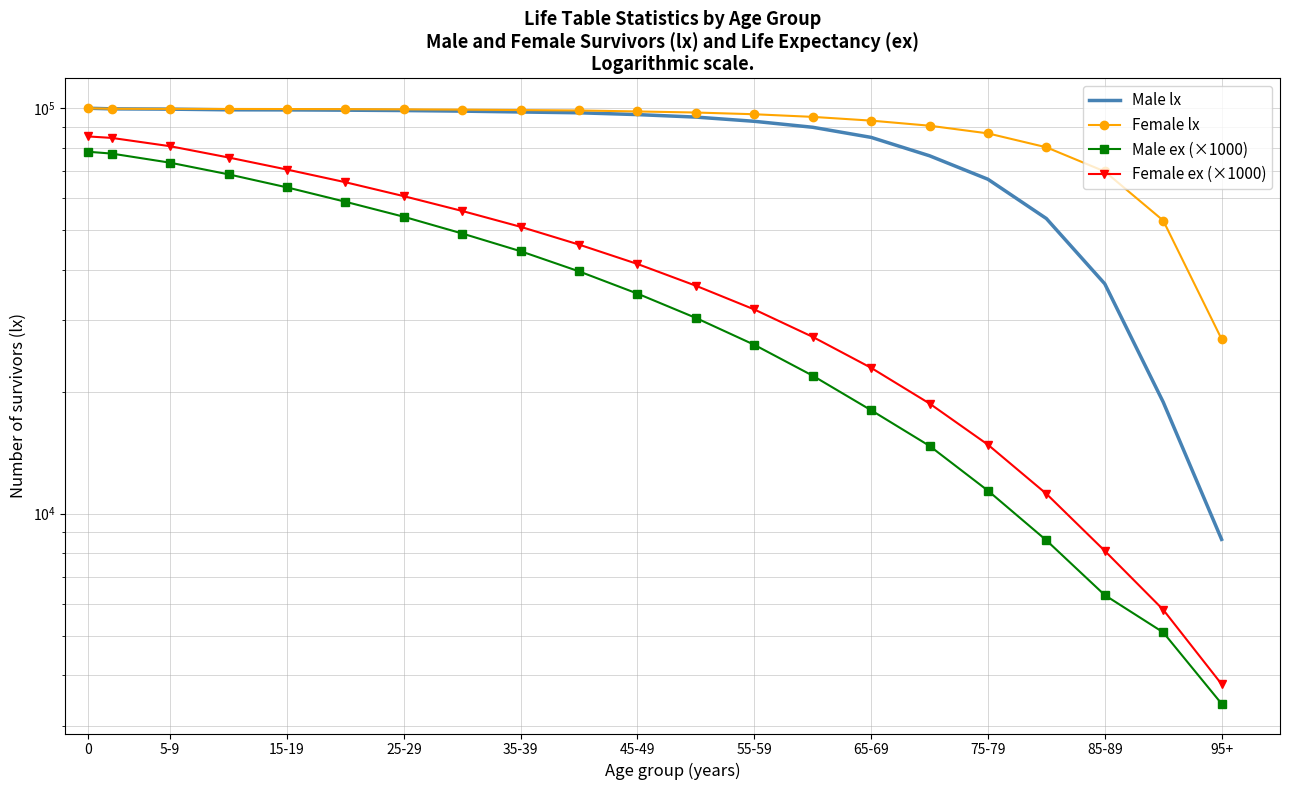

How many lines are shown in the chart?

4